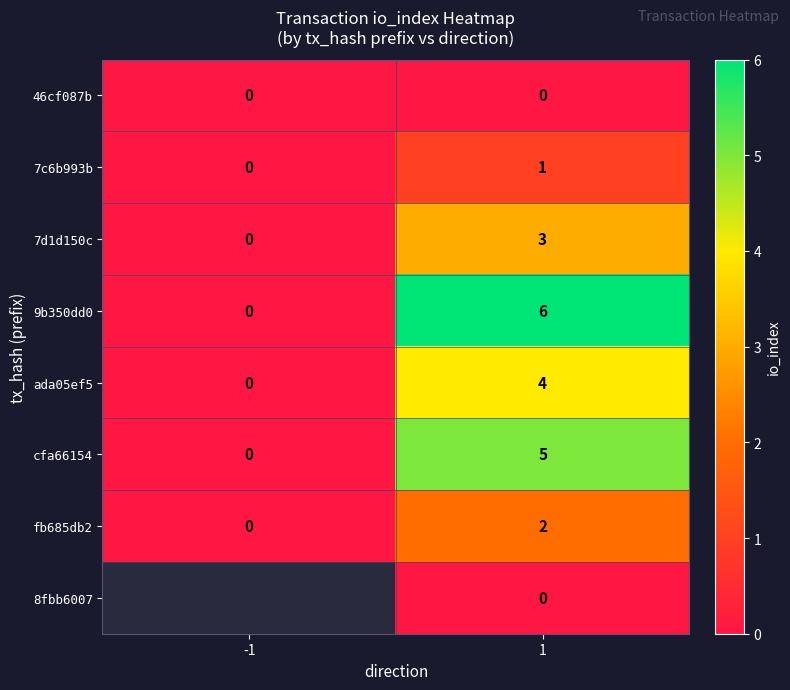

What is the total value across all series at 1?

21